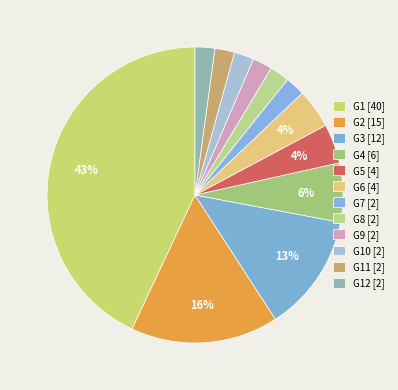

Count the number of slices in the pie.

12